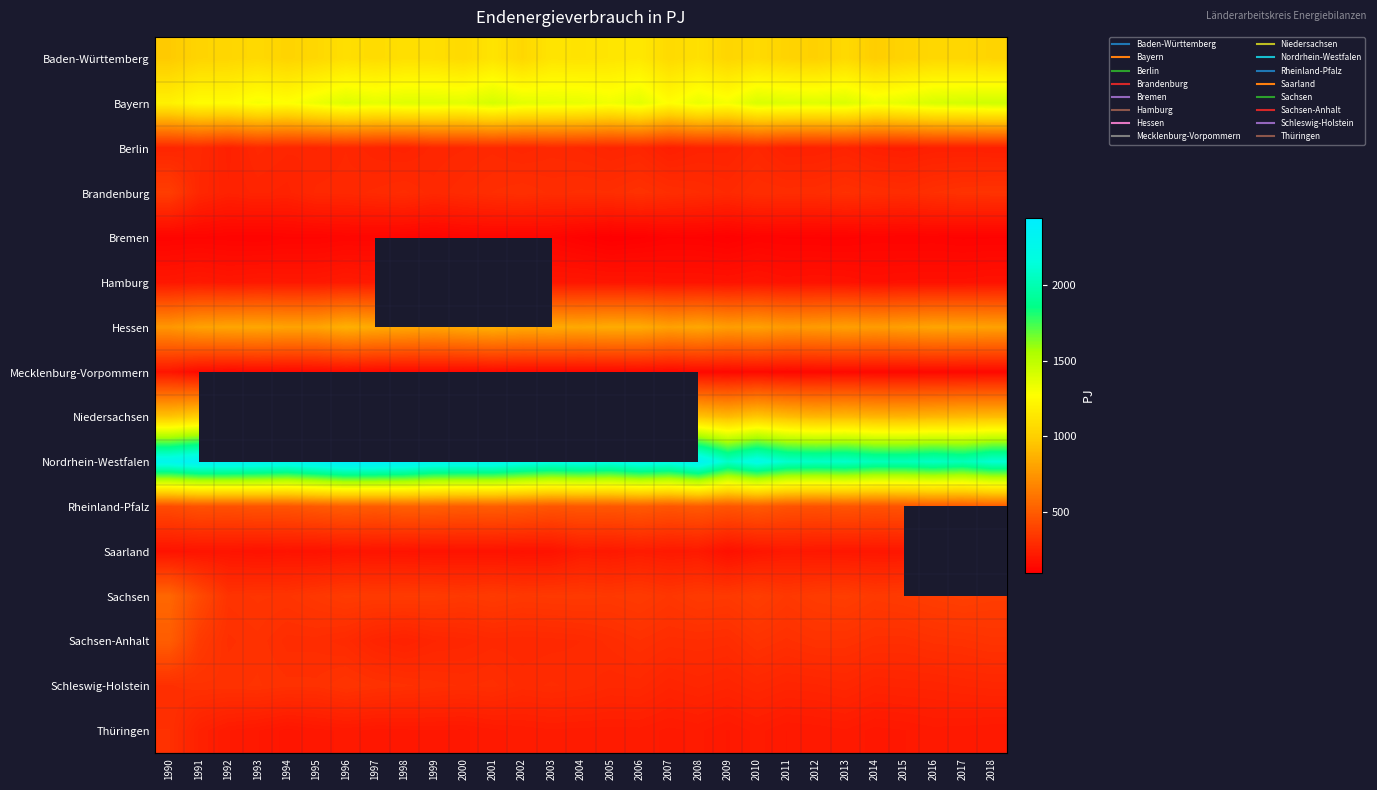

At which category is the sum across all series the highest?

1996